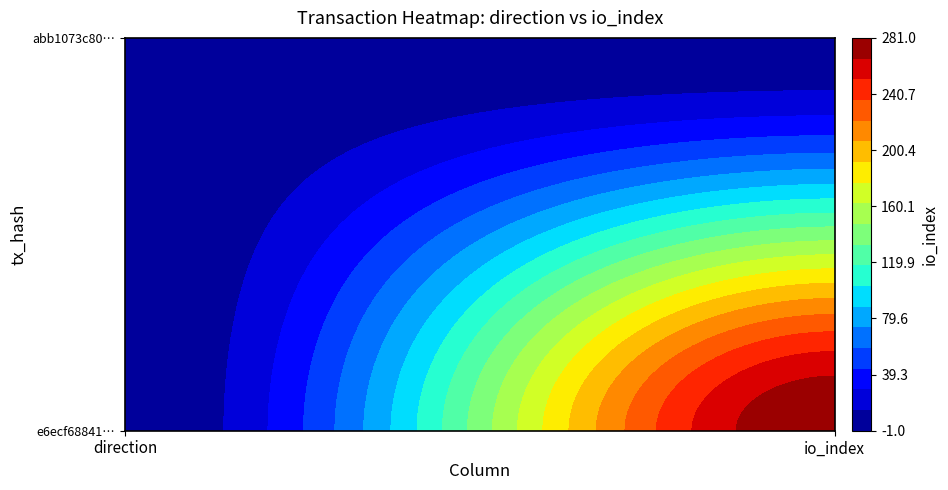

Reading left to right, what are all the values shown in this chart?

e6ecf688414581157026e1867fe5c997b7b37da: 0=-1	1=281
abb1073c80d7cb2bc558b3b1cce8da64decfd7d: 0=1	1=0